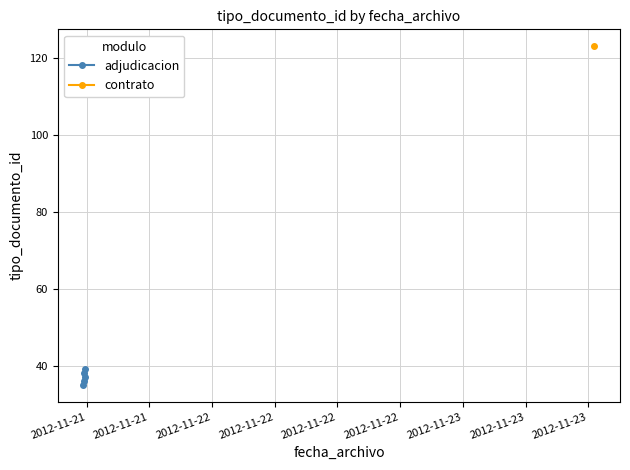

What is the highest value of the adjudicacion series?

39